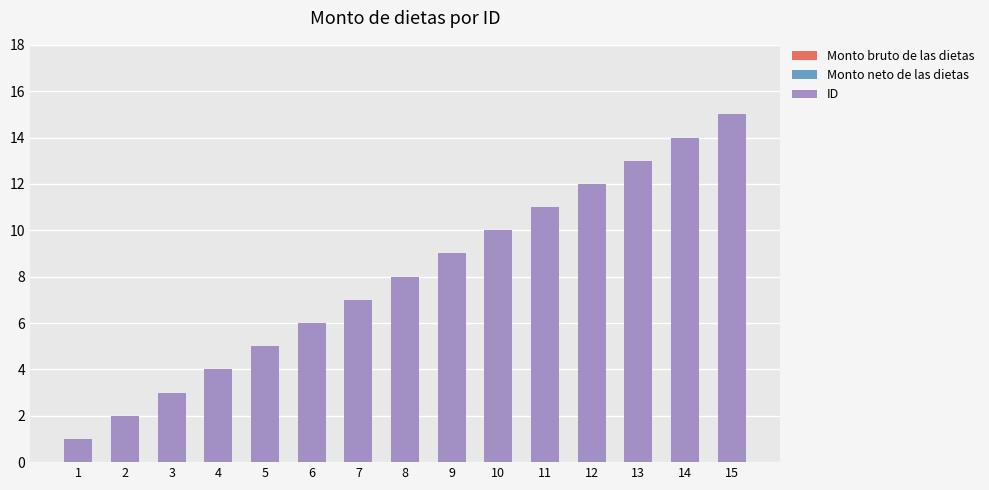

True or false: the data shows 5 at 8.

False